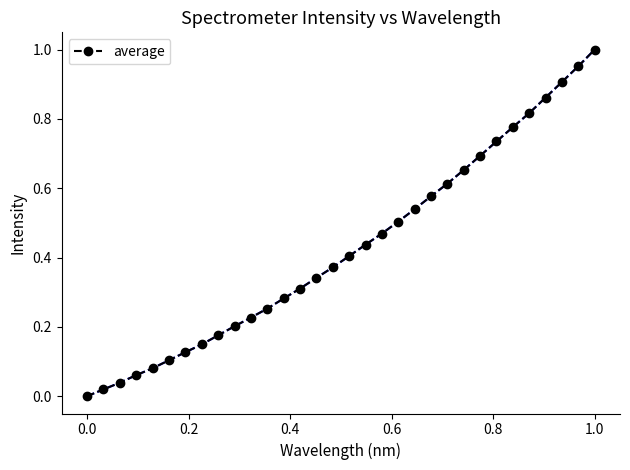

How many series are shown in this chart?

1